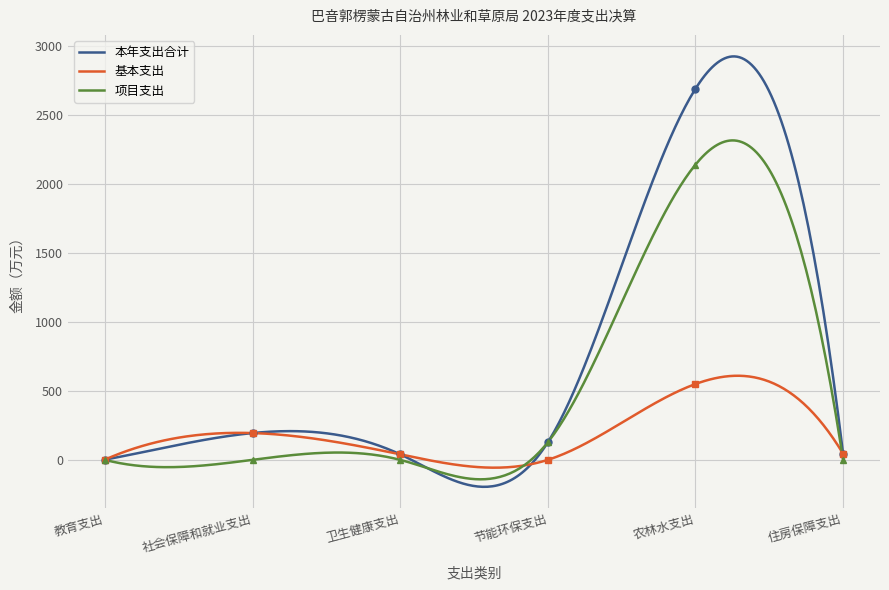

How many values in 项目支出 are above zero?

2